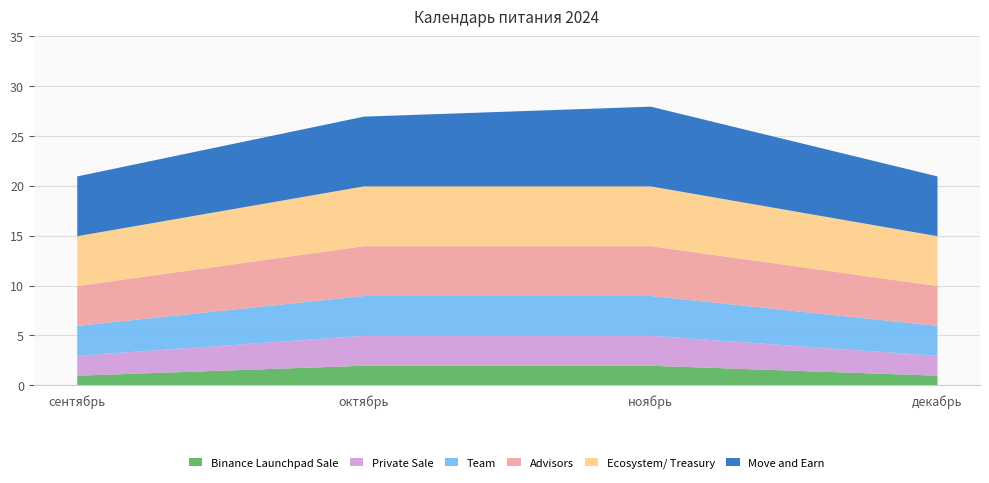

True or false: Binance Launchpad Sale and Private Sale cross at least once.

False